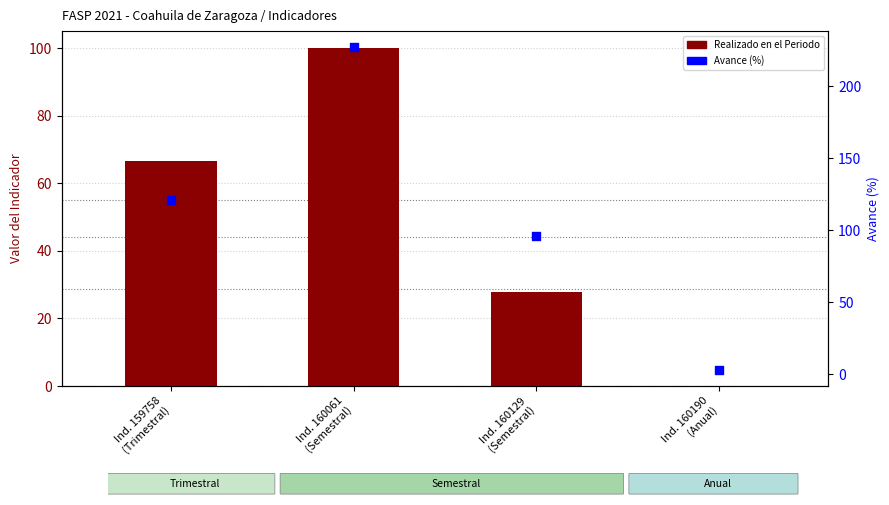

Which series reaches the maximum Y coordinate?

Avance (%)